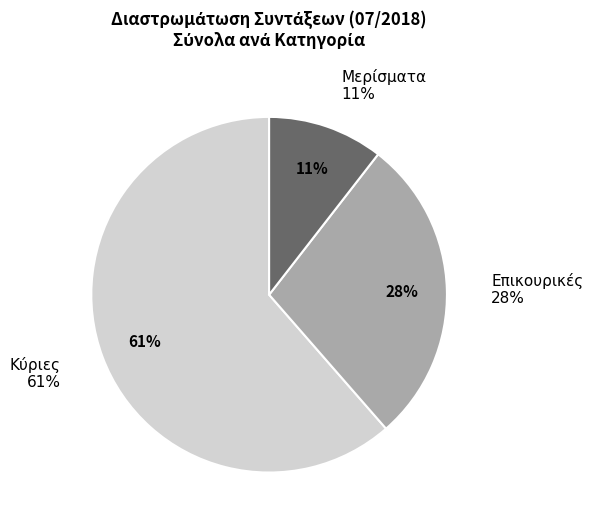

To the nearest percent, what percentage of the pie is Κύριες?

61%